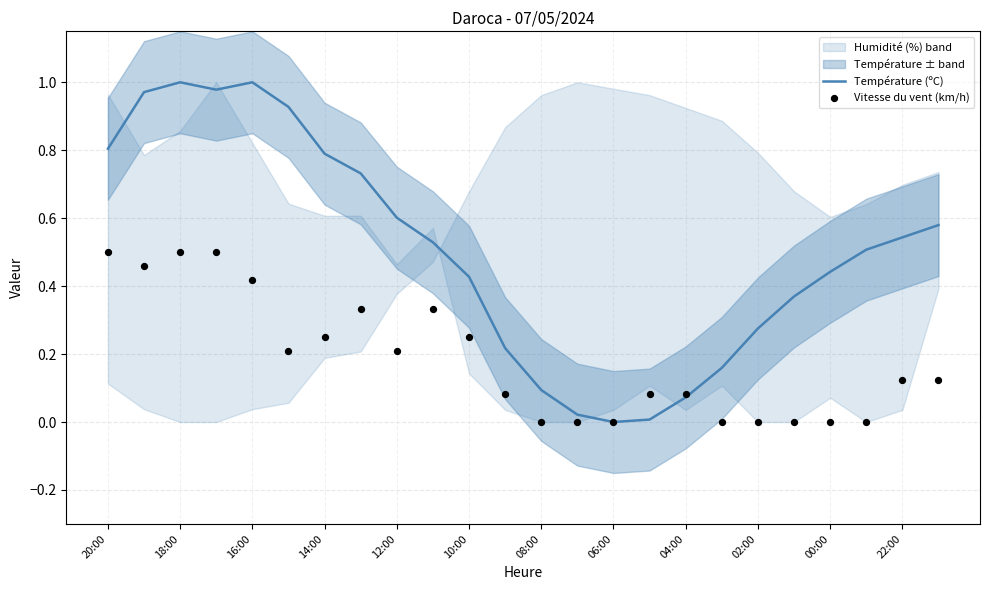

Is it true that Température (ºC) equals 1.0 at 18:00?

True